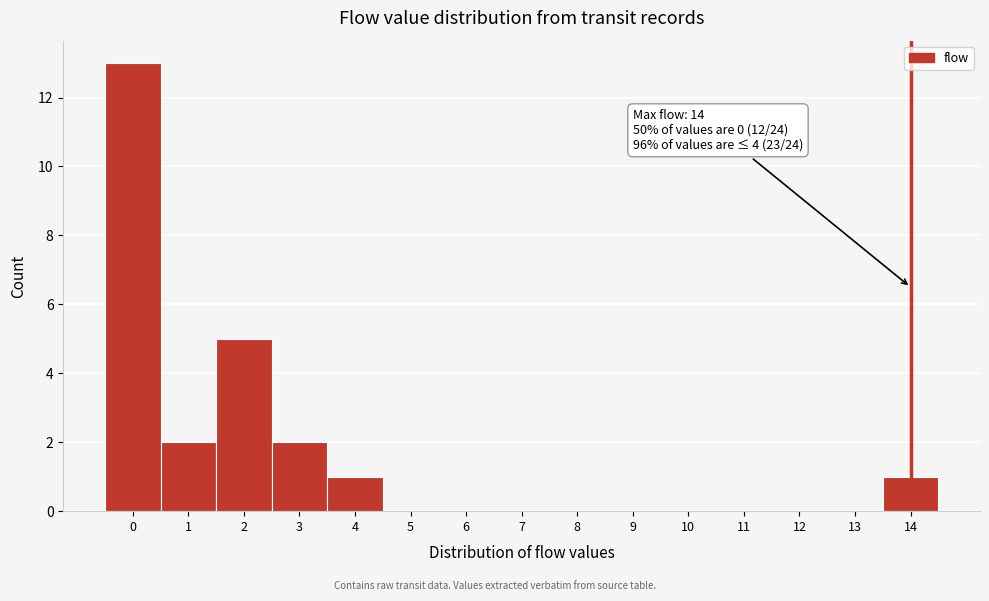

Which range on the x-axis has the tallest bar?

-0.5 to 0.5